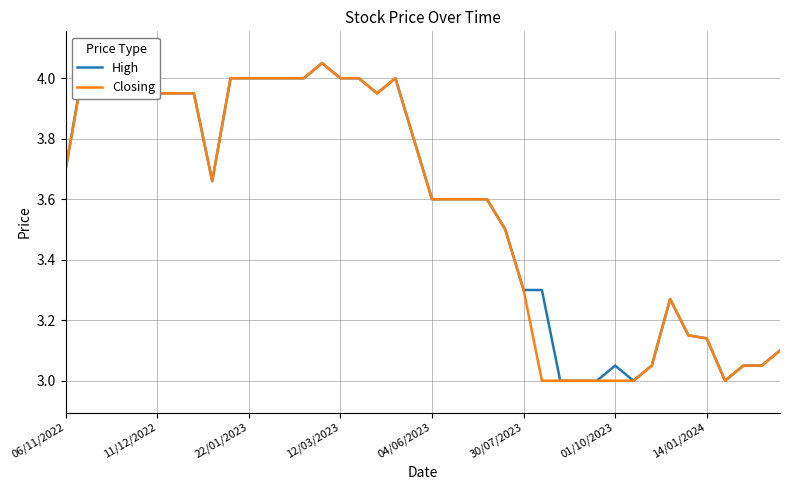

True or false: Closing and High cross at least once.

False